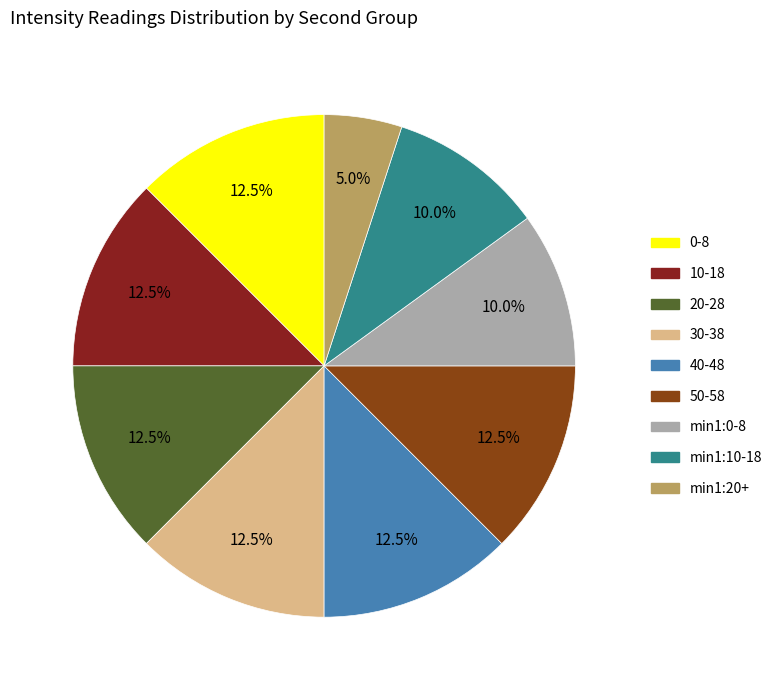

How many slices are in this pie chart?

9